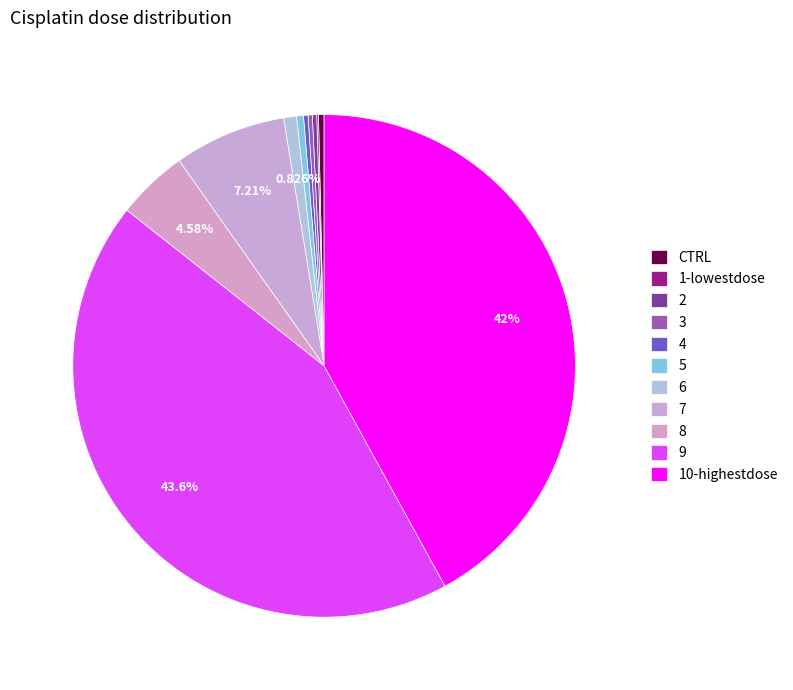

To the nearest percent, what is the difference between the 6 and 7 slice percentages?

6%